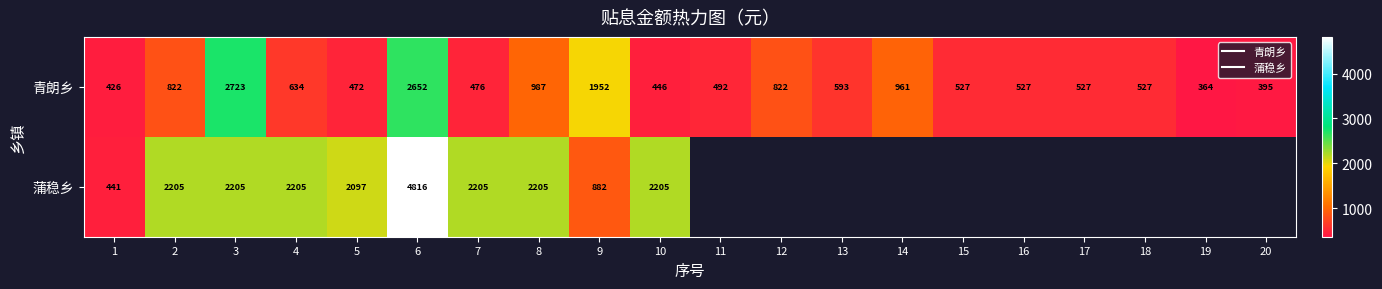

How many data points does each series have?

20